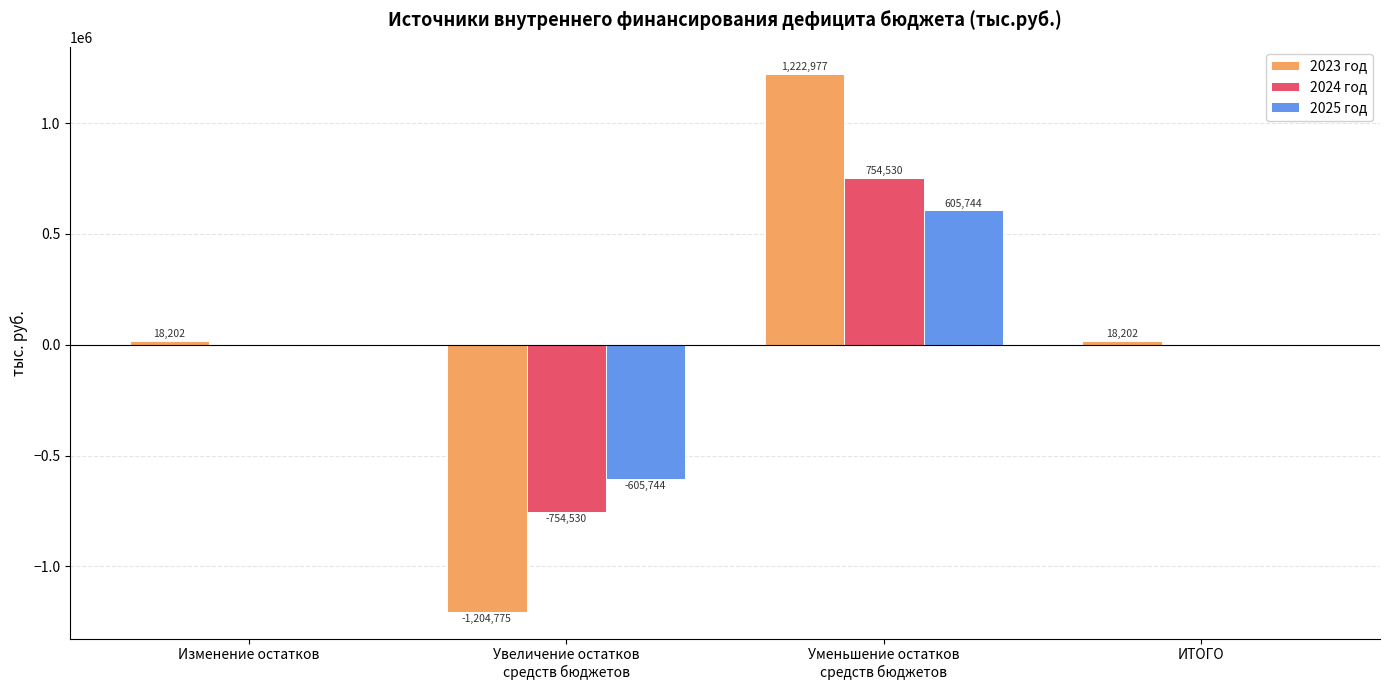

The 2025 год series shows 0.0 at Изменение остатков. True or false?

True